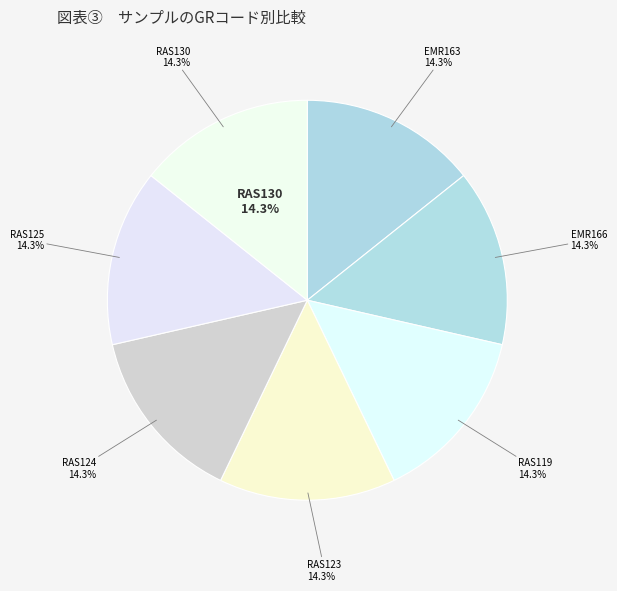

How many slices are in this pie chart?

7